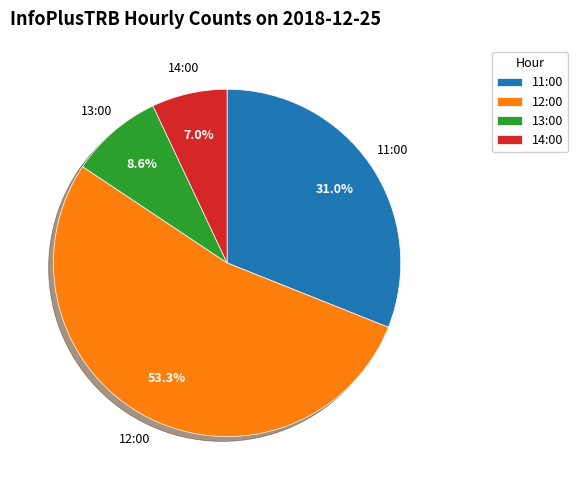

How many slices are in this pie chart?

4